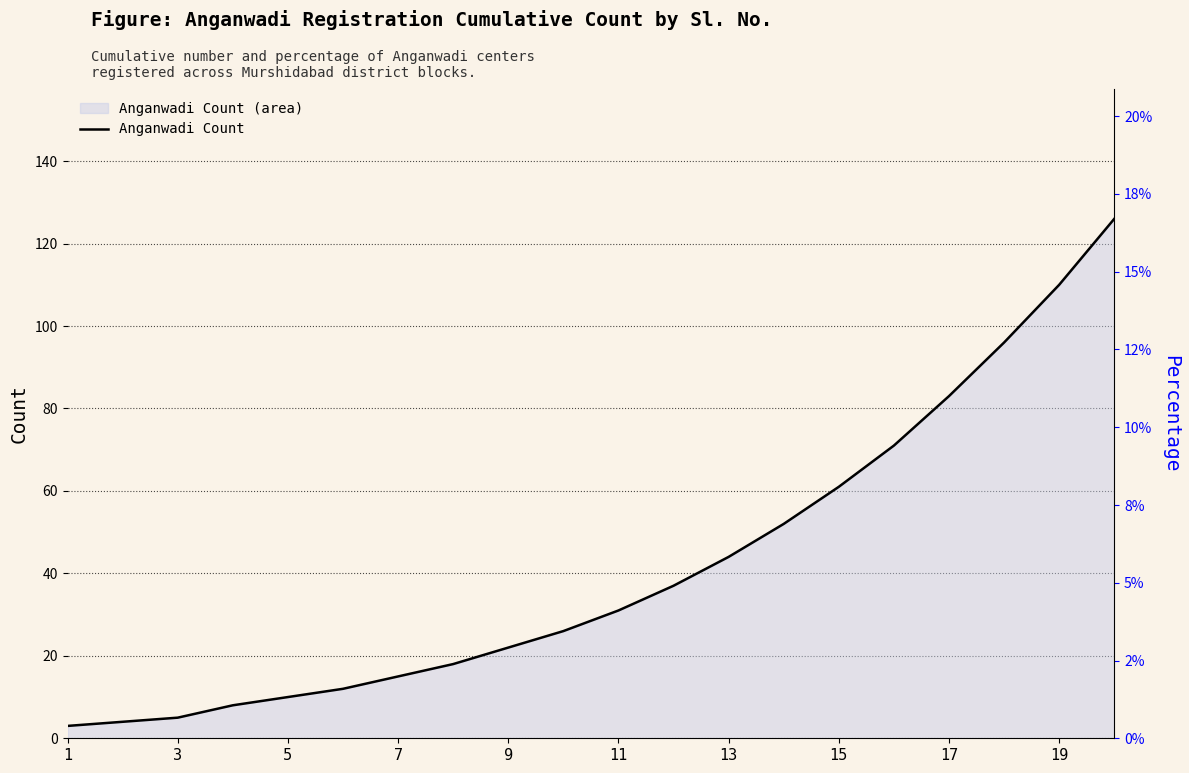

Does the chart have visible grid lines?

Yes